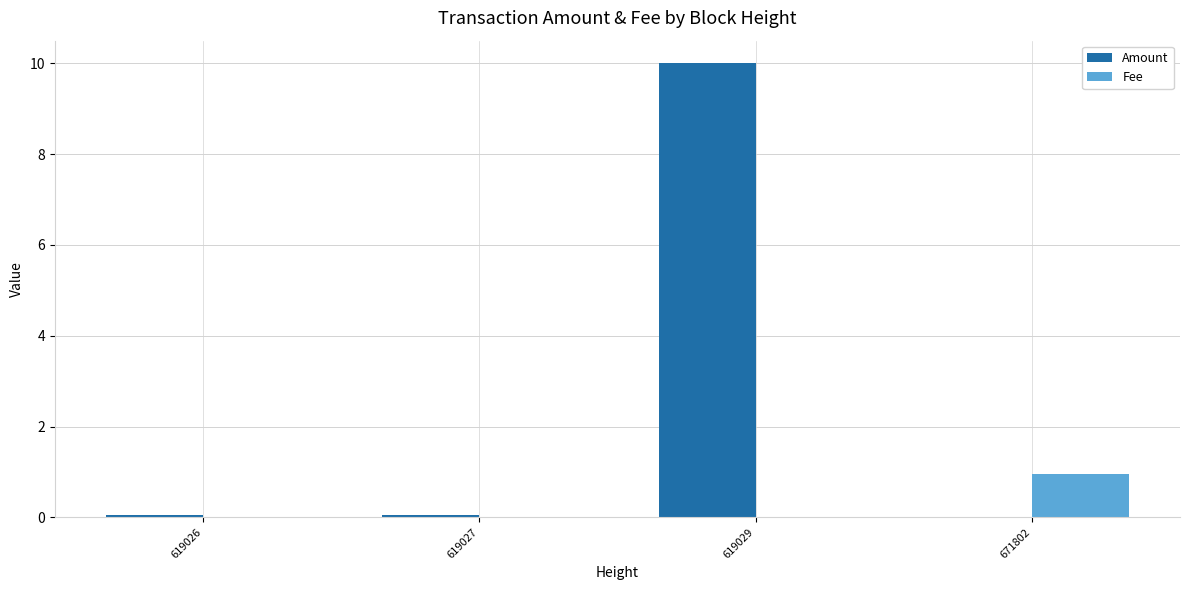

What is the average value of the Amount series?

2.5